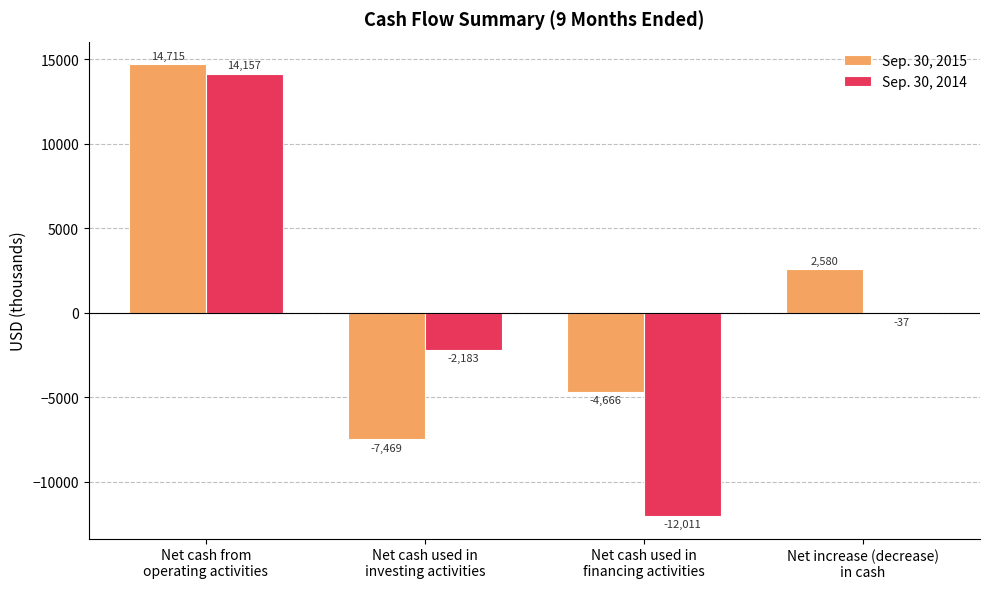

Reading left to right, what are all the values shown in this chart?

Sep. 30, 2015: Net cash from
operating activities=14715	Net cash used in
investing activities=-7469	Net cash used in
financing activities=-4666	Net increase (decrease)
in cash=2580
Sep. 30, 2014: Net cash from
operating activities=14157	Net cash used in
investing activities=-2183	Net cash used in
financing activities=-12011	Net increase (decrease)
in cash=-37